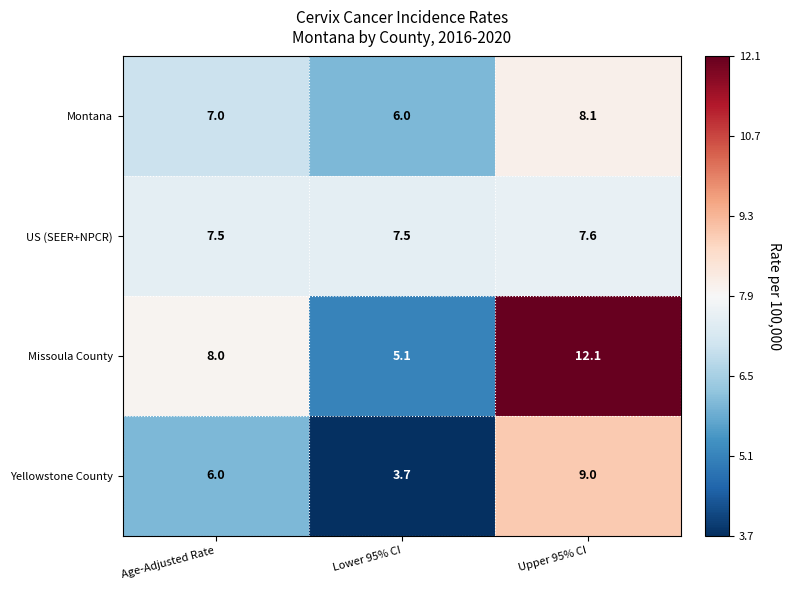

Which series has the largest range (max minus min)?

Missoula County